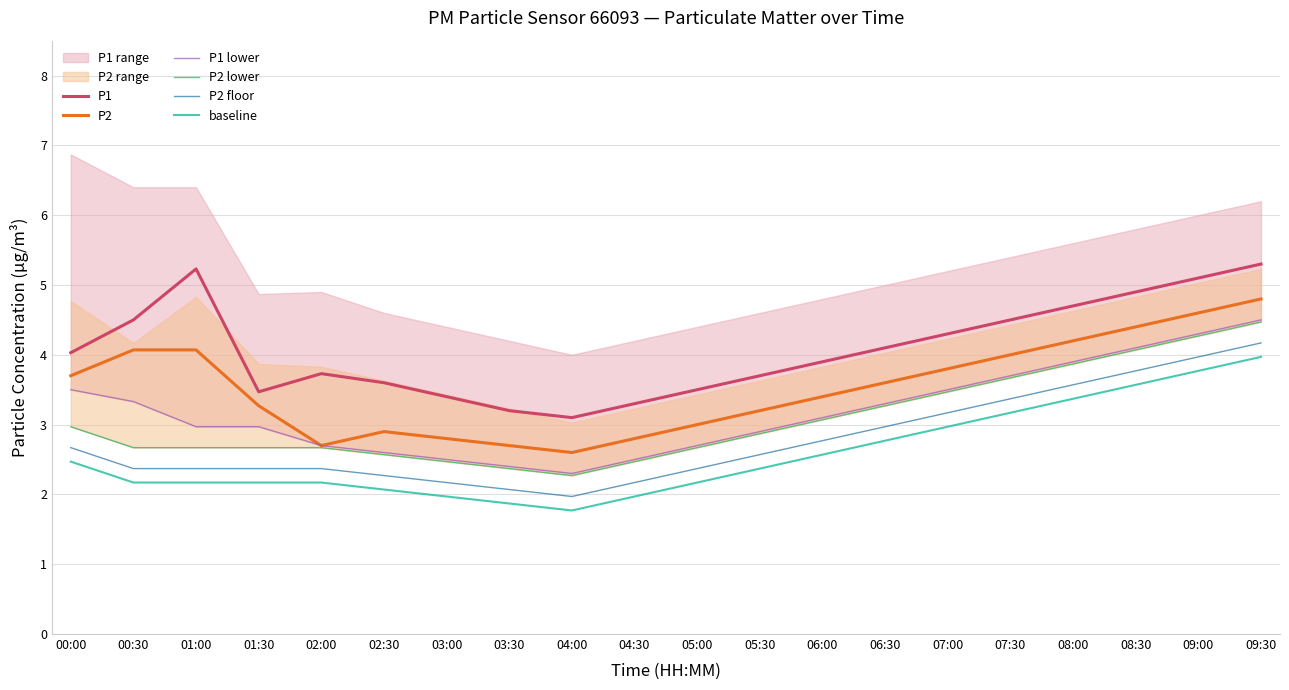

Rank the series at 07:30 from lowest to highest value.

baseline, P2 floor, P2 lower, P1 lower, P2, P1